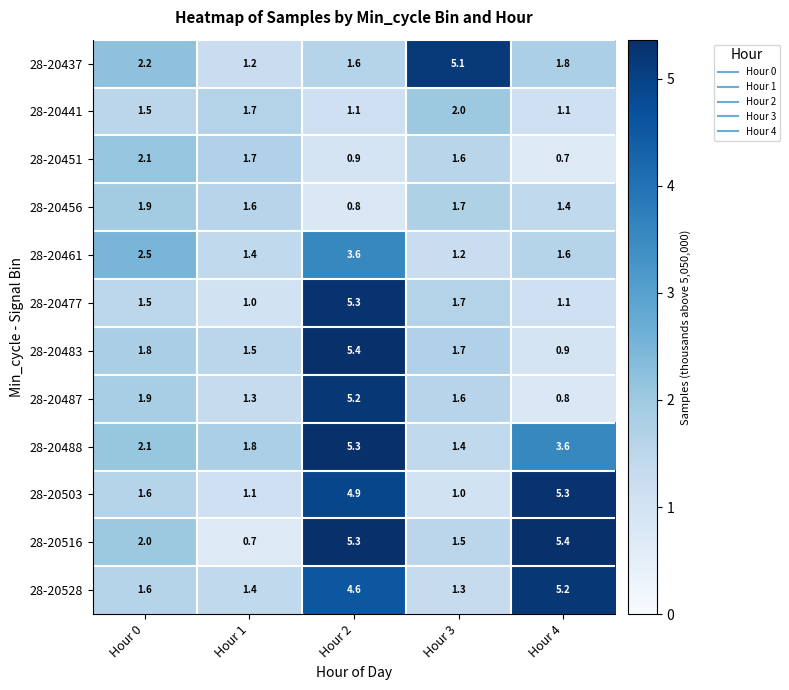

What is the total value across all series at Hour 2?

44.0